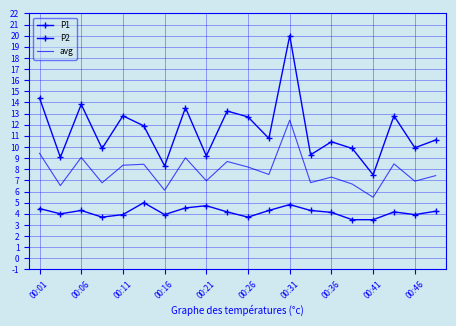

Rank the series by their maximum value, from lowest to highest.

P2, avg, P1